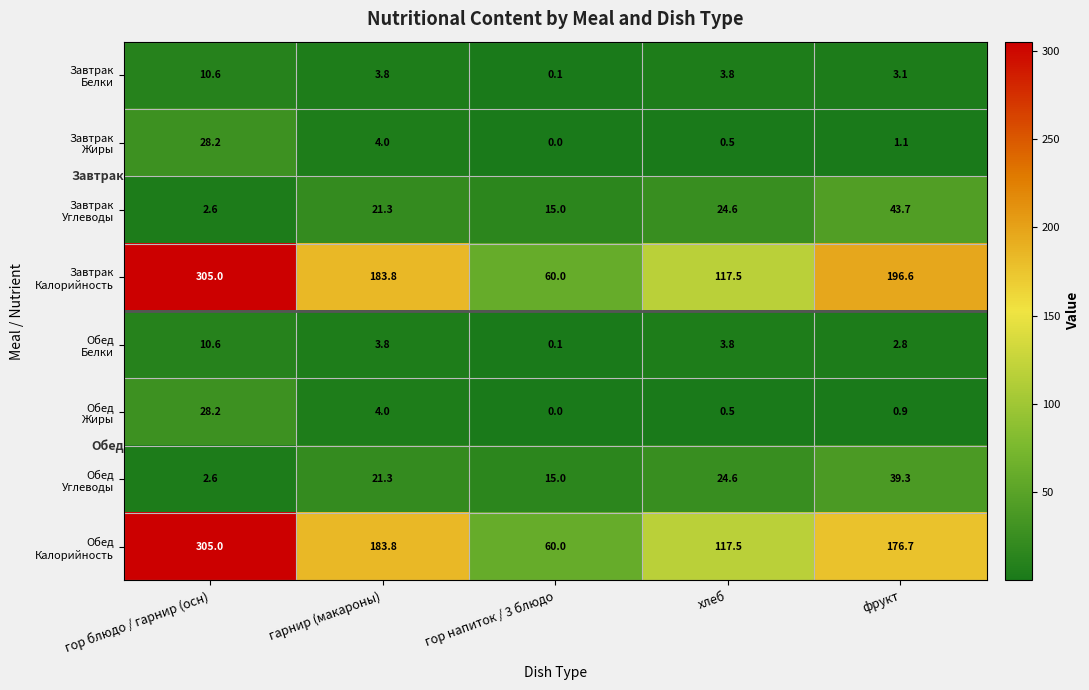

What is the greatest value displayed?

305.0